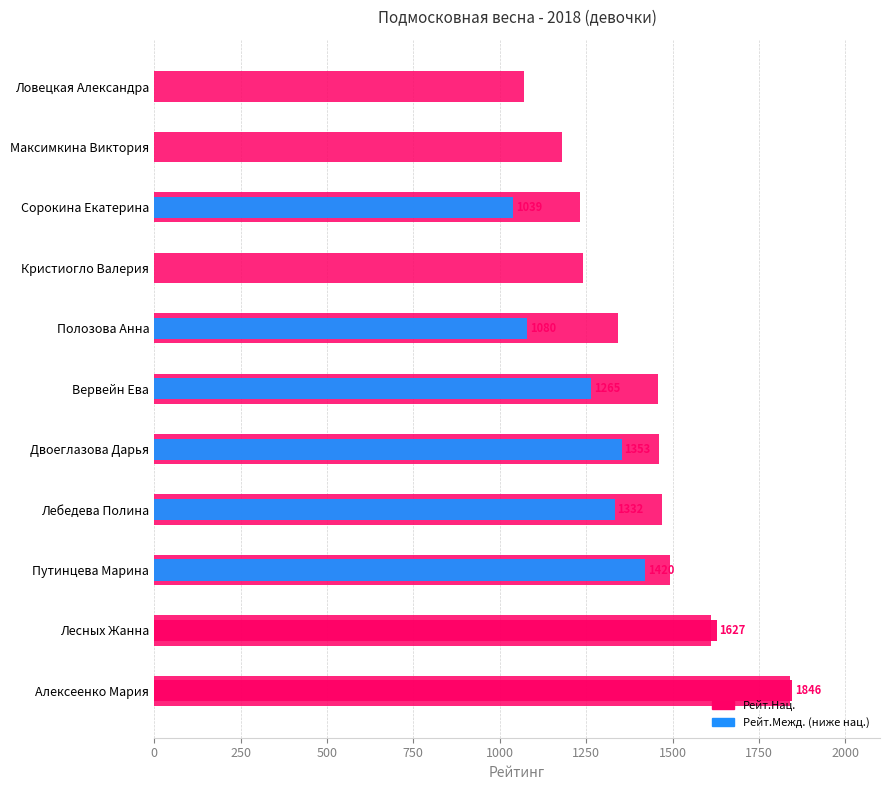

How many values in Рейт.Межд. are above zero?

8